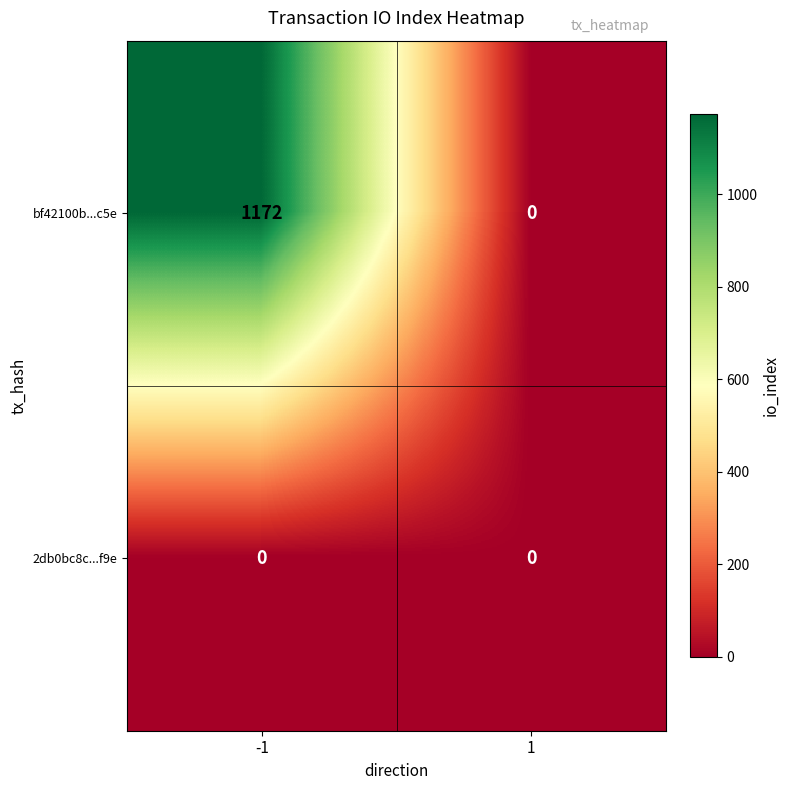

Which series has the largest range (max minus min)?

bf42100b...c5e